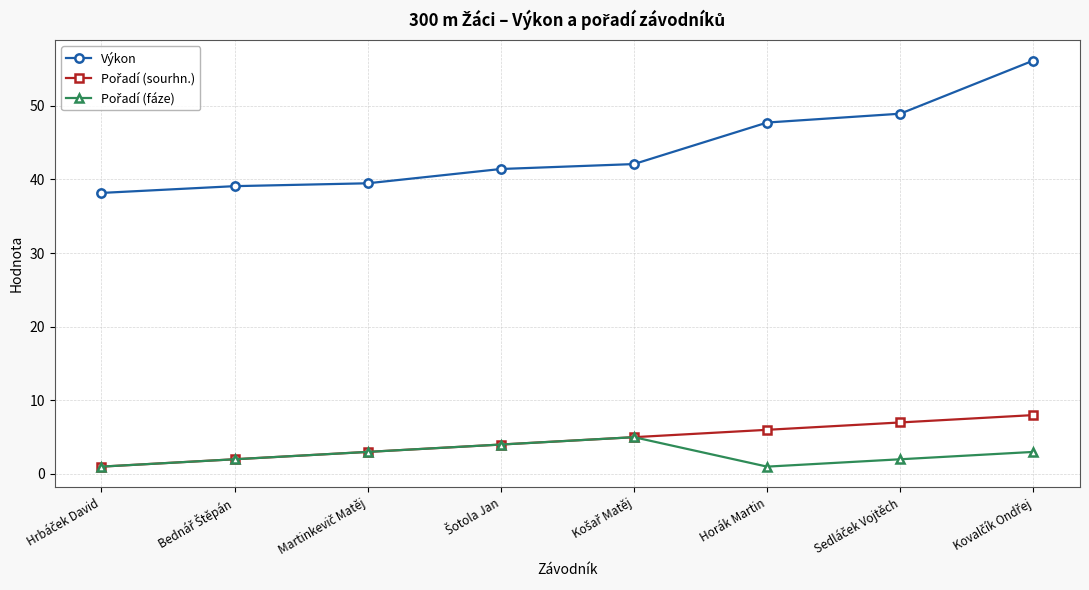

Which series has the largest range (max minus min)?

Výkon